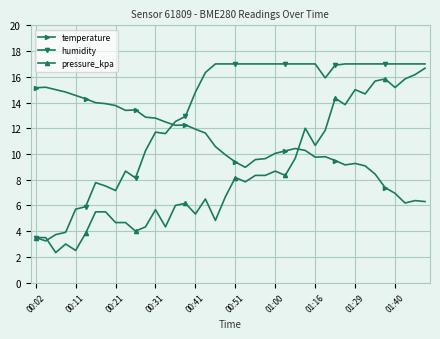

List the series in order of their overall mean, lowest first.

pressure_kpa, temperature, humidity